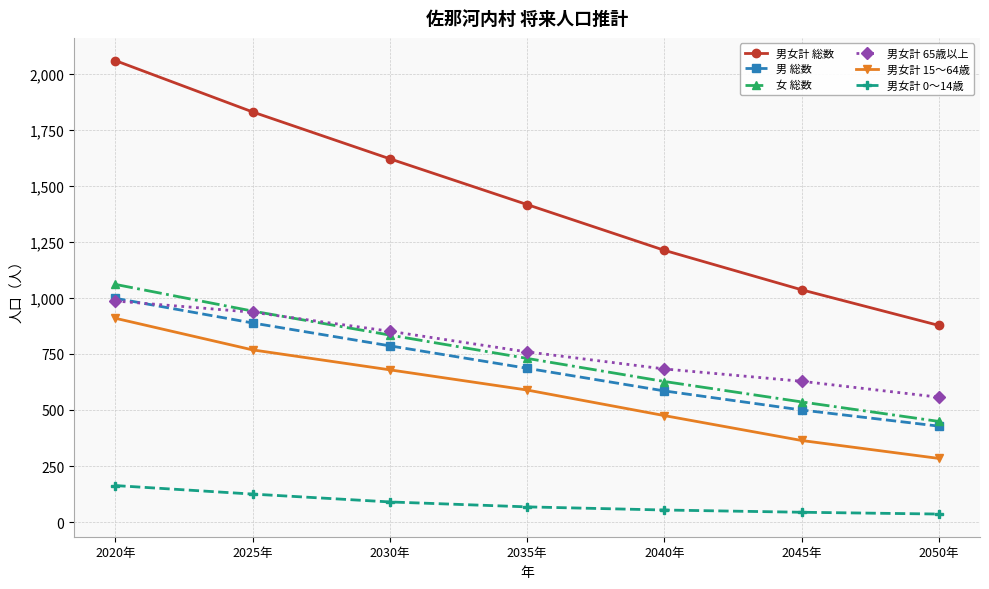

Is the value of 男女計 15～64歳 at 2050年 greater than the value of 男 総数 at 2040年?

No